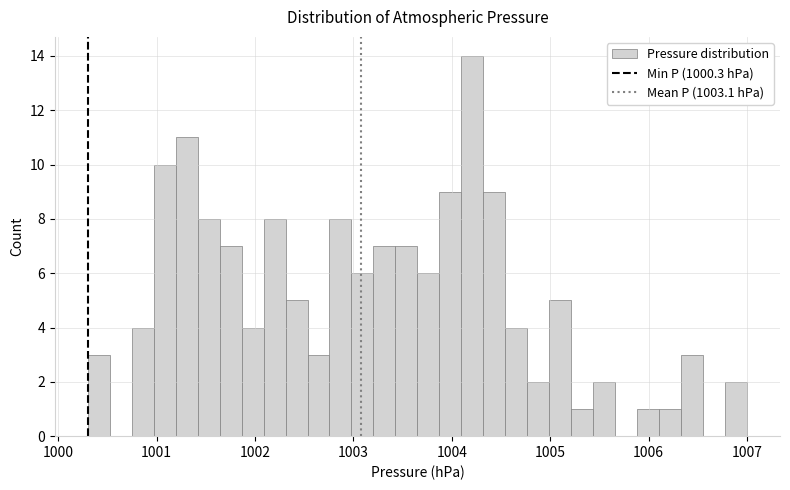

Around what value on the x-axis is the tallest bar? Give the approximate position of its centre, as read against the axis.

1004.2